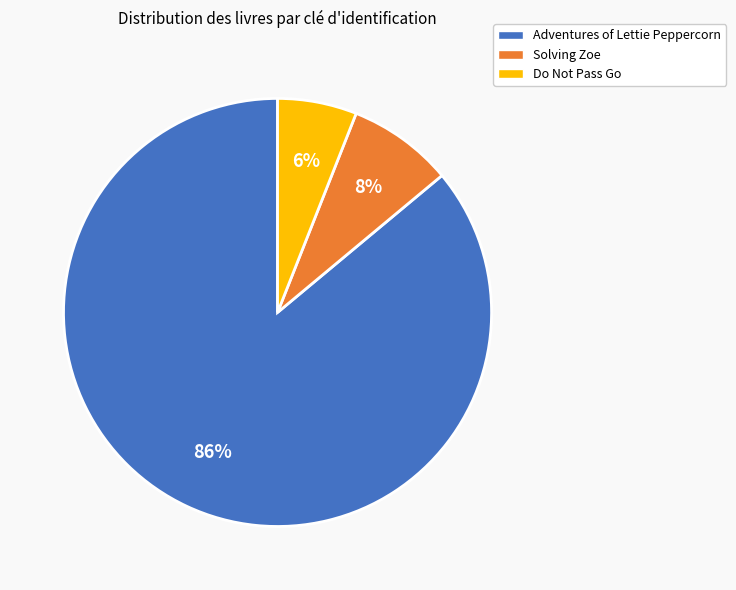

Count the number of slices in the pie.

3